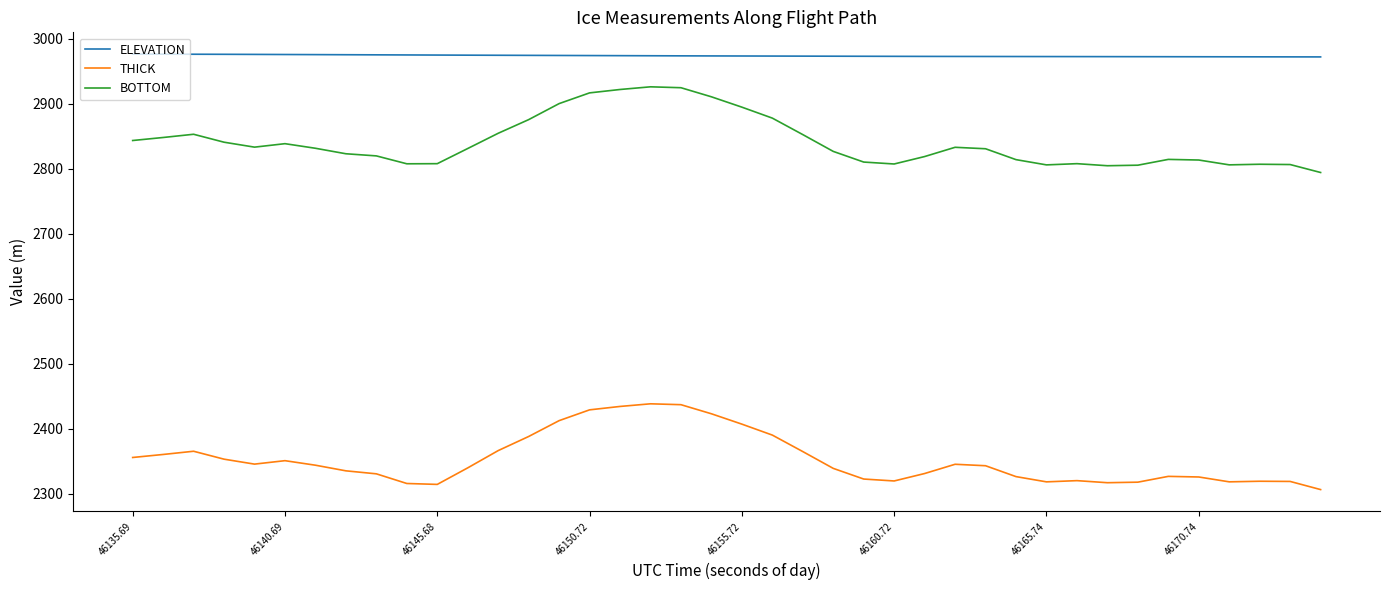

Which series has the largest range (max minus min)?

THICK